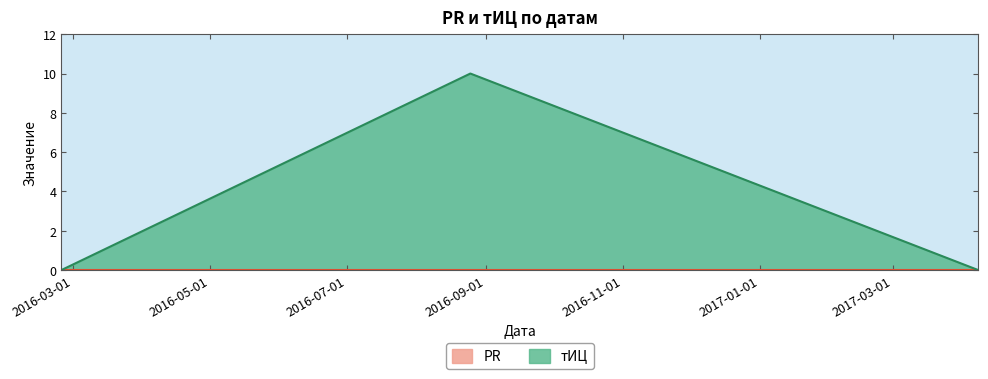

True or false: the data shows -6 at 2016-02-25.

False